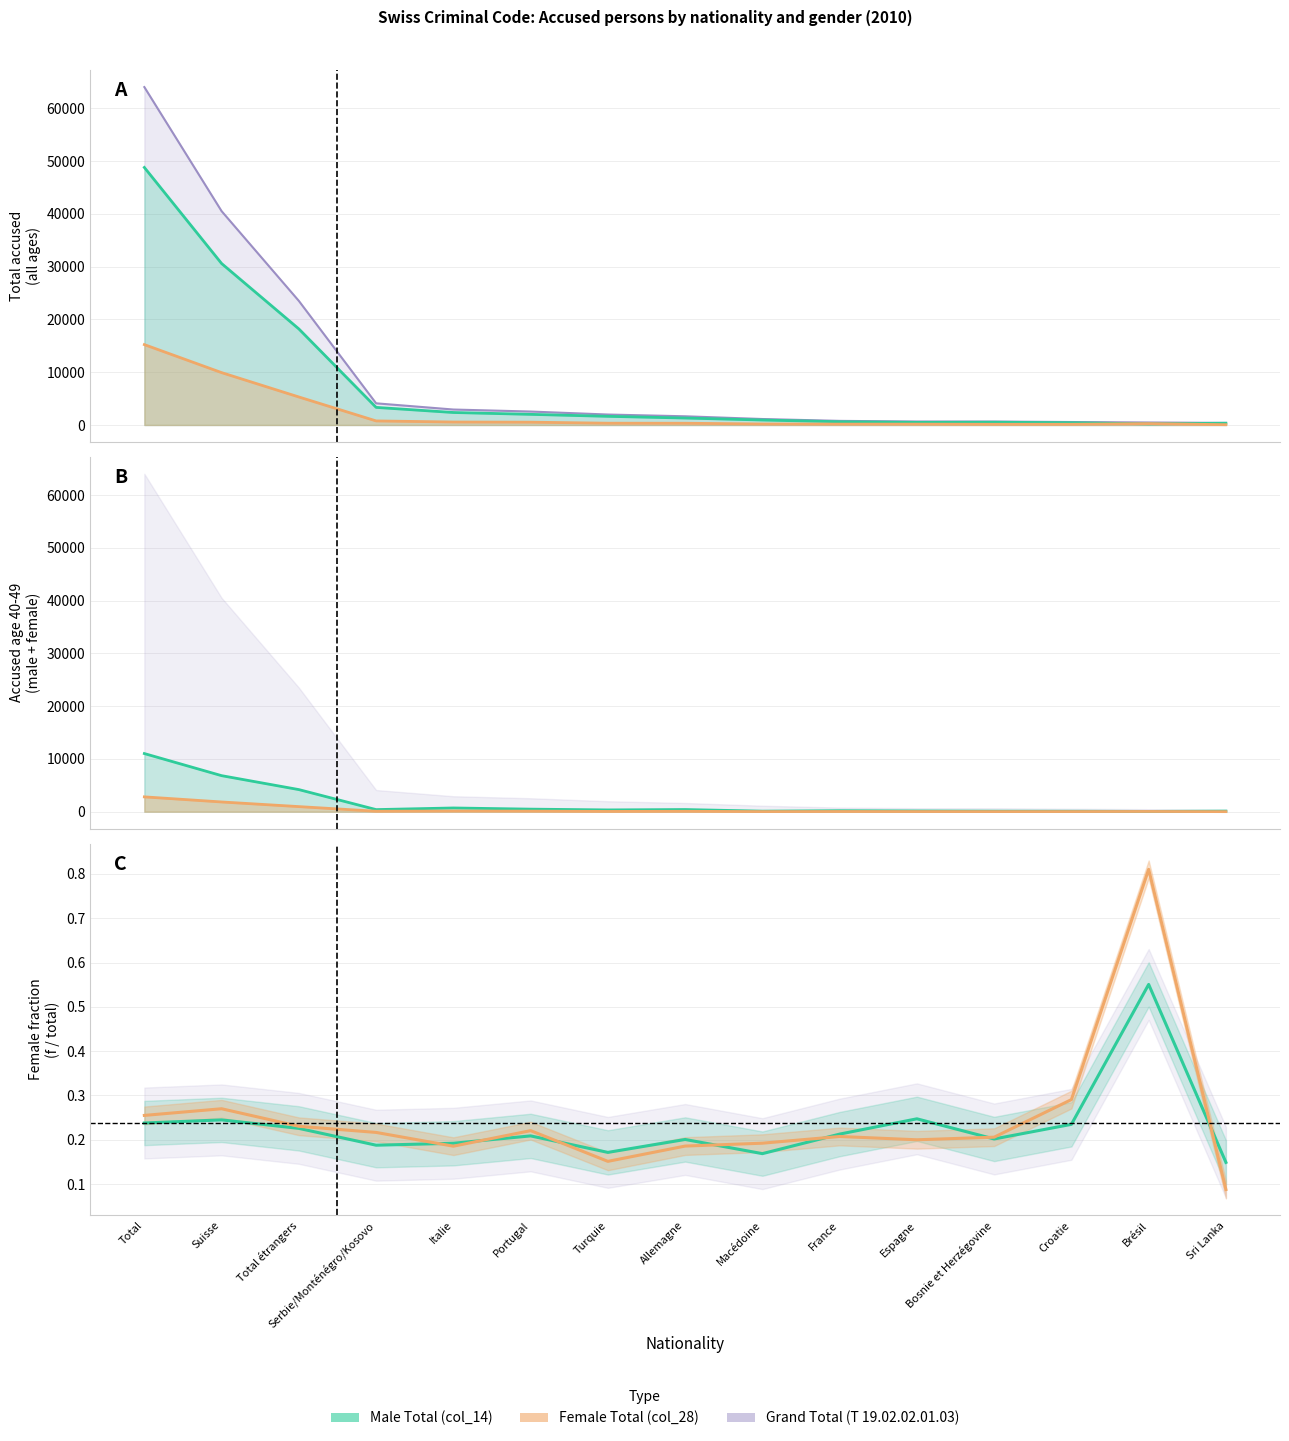

True or false: Female 40-49 (col_22) and Grand Total (T 19.02.02.01.03) cross at least once.

False